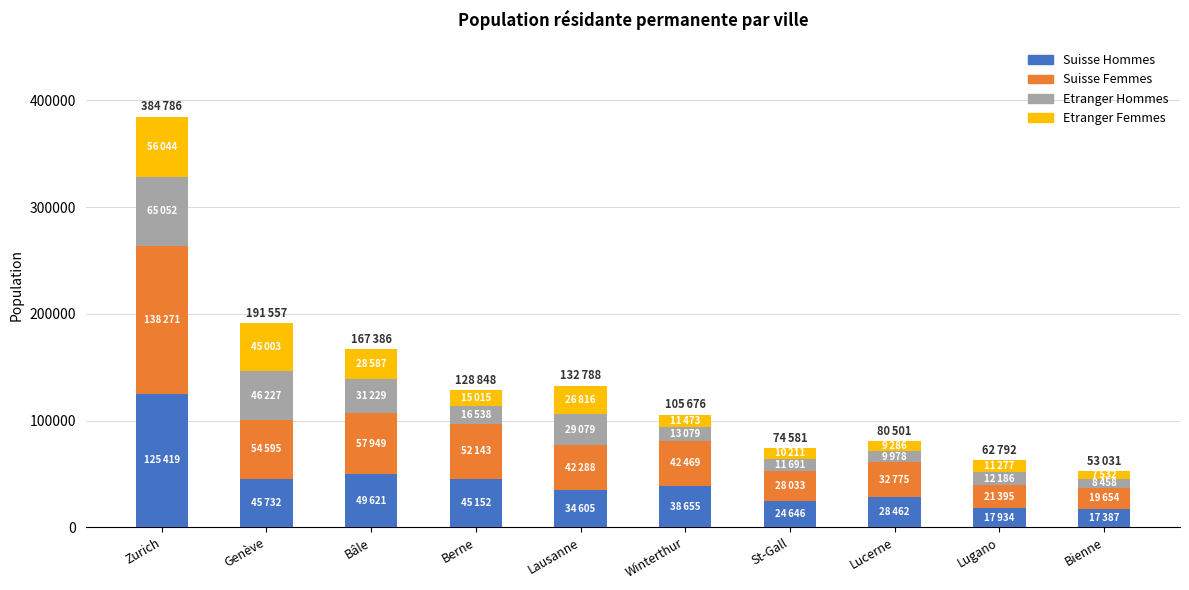

At which category is the sum across all series the highest?

Zurich